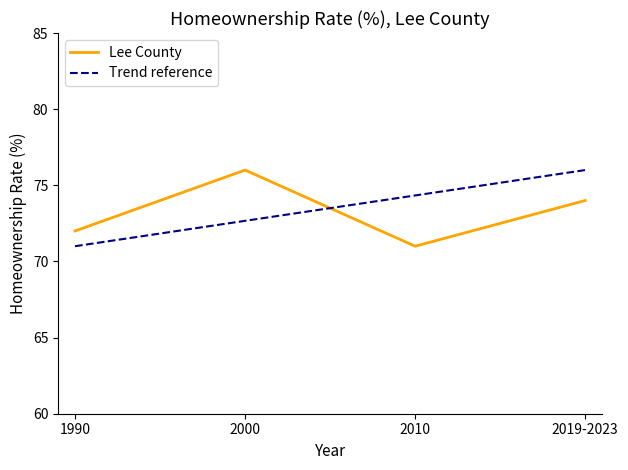

How many values exceed 74?

1